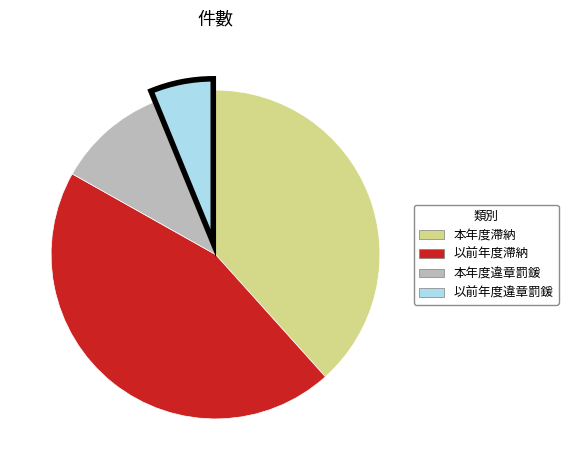

Does any single category account for the majority?

No